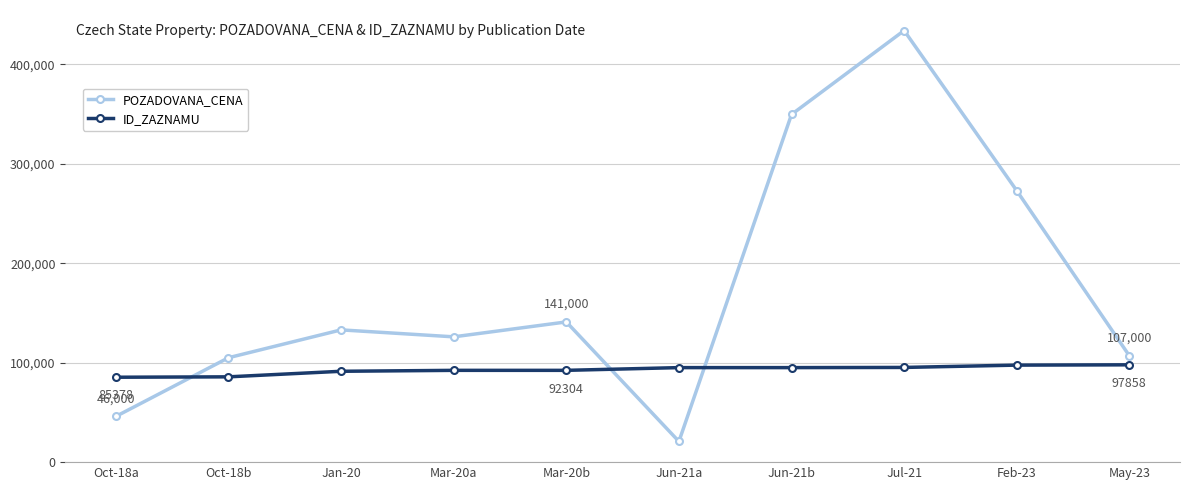

Does the chart display data point markers on the line(s)?

Yes